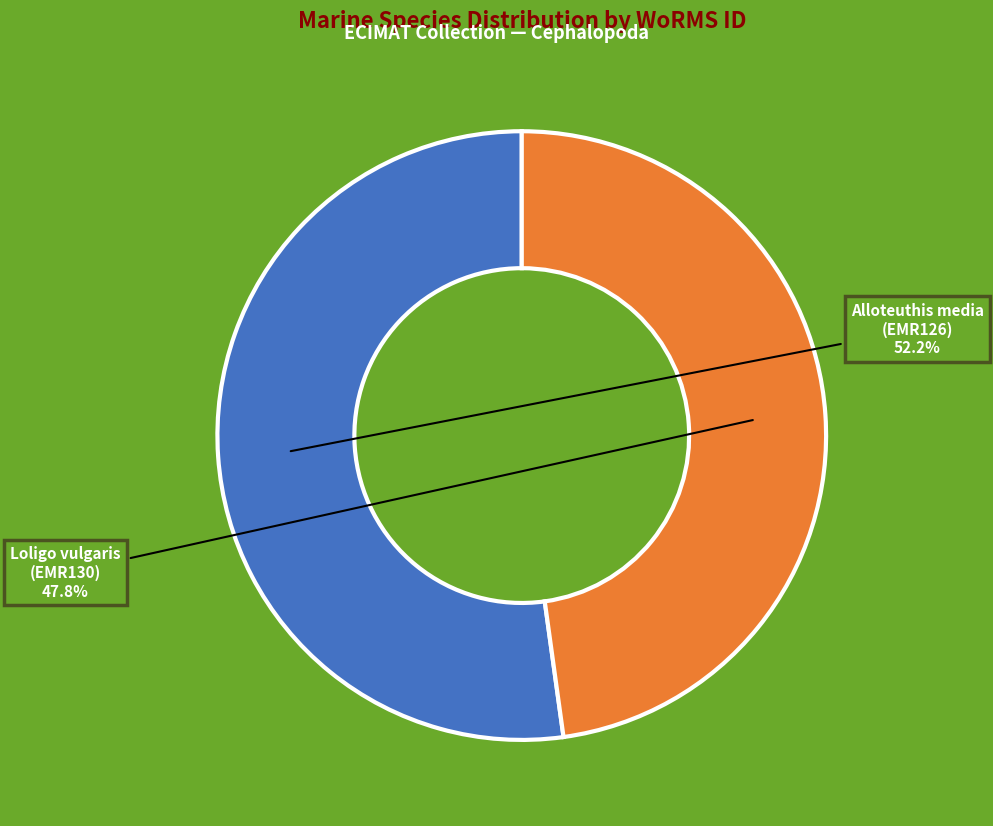

How many segments does this pie chart have?

2